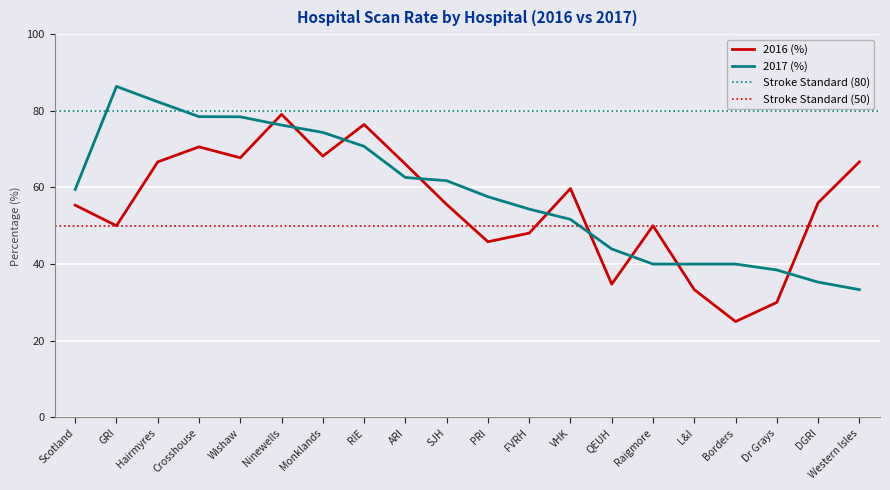

Reading right to left, what are all the values shown in this chart?

2016 (%): 66.7	56.0	30.0	25.0	33.3	50.0	34.8	59.7	48.1	45.8	55.6	66.1	76.4	68.2	79.1	67.7	70.6	66.7	50.0	55.4
2017 (%): 33.3	35.3	38.5	40.0	40.0	40.0	43.9	51.7	54.4	57.6	61.8	62.6	70.7	74.4	76.3	78.4	78.5	82.3	86.4	59.5